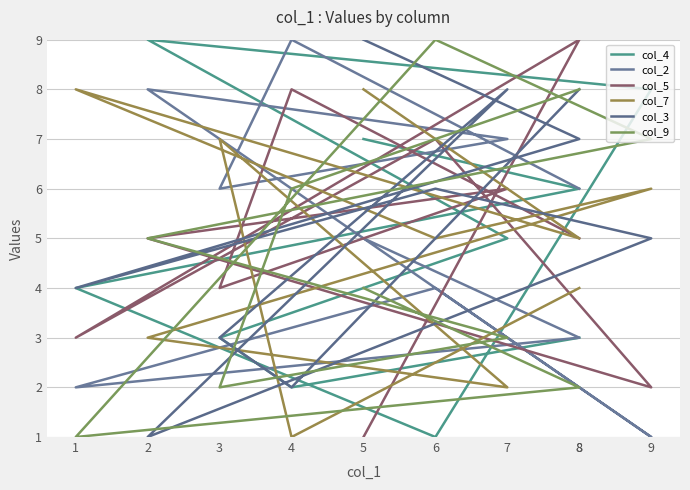

What value does the col_3 series have at 6?

6